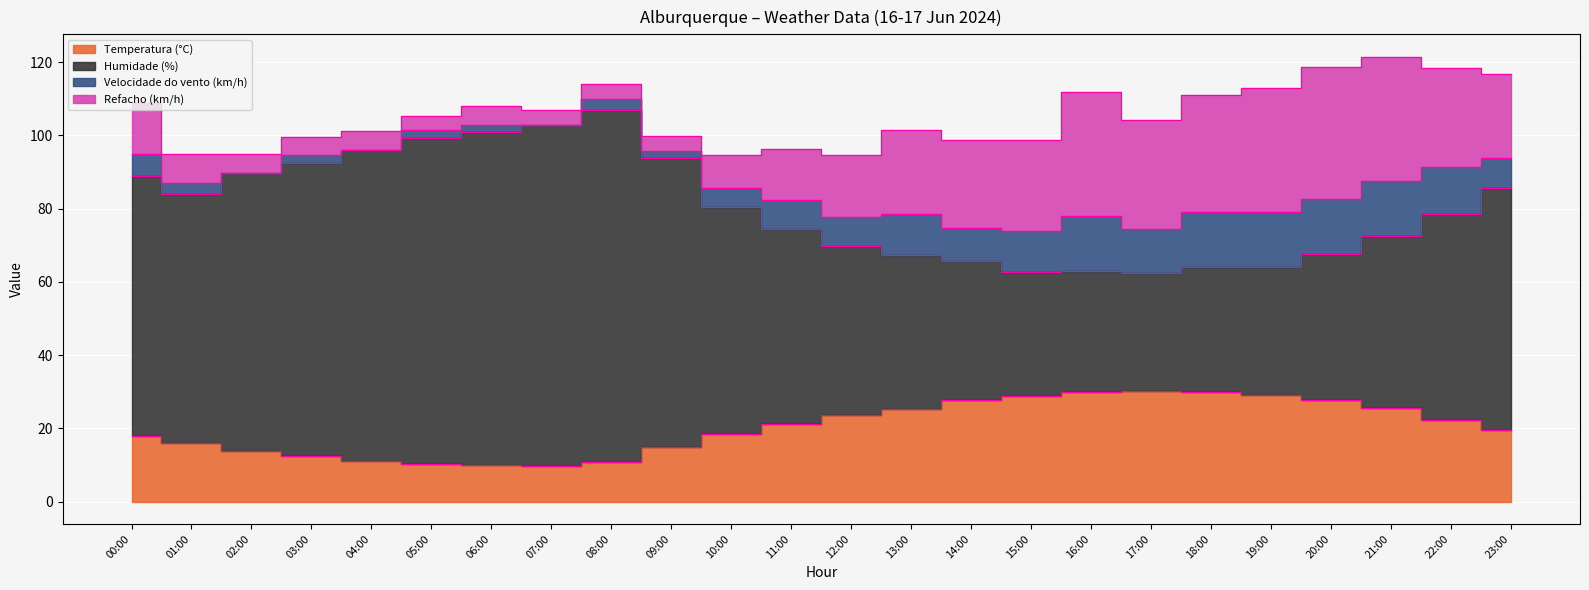

Where is the first local minimum for Humidade (%)?

01:00